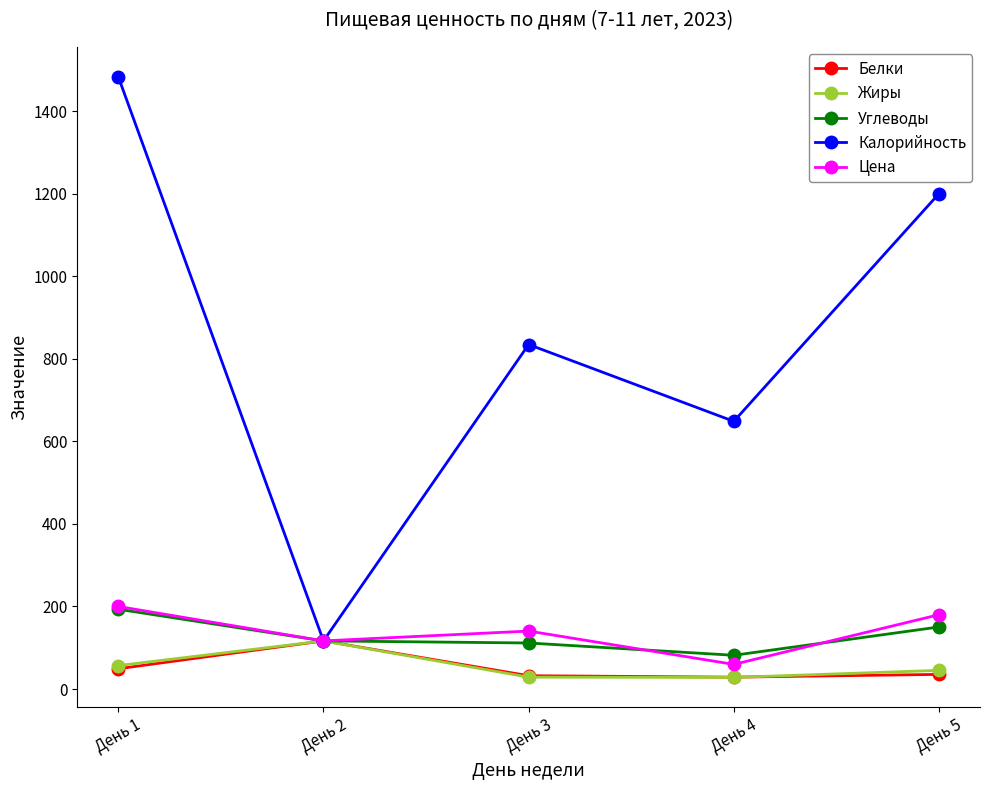

What is the approximate value of Цена at День 1?

200.0